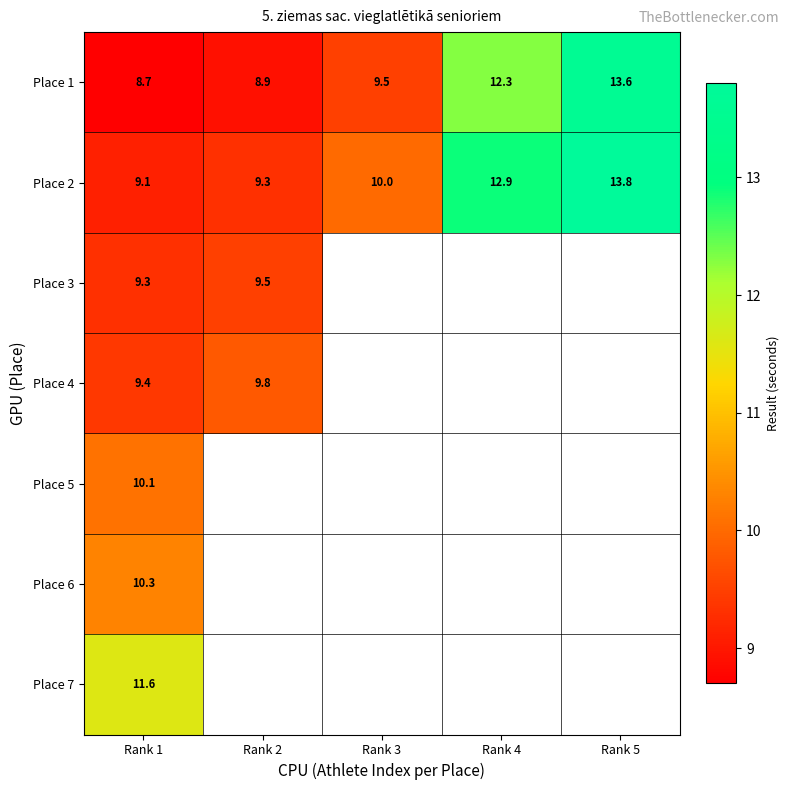

Is it true that Place 2 equals 8.0 at Rank 5?

False